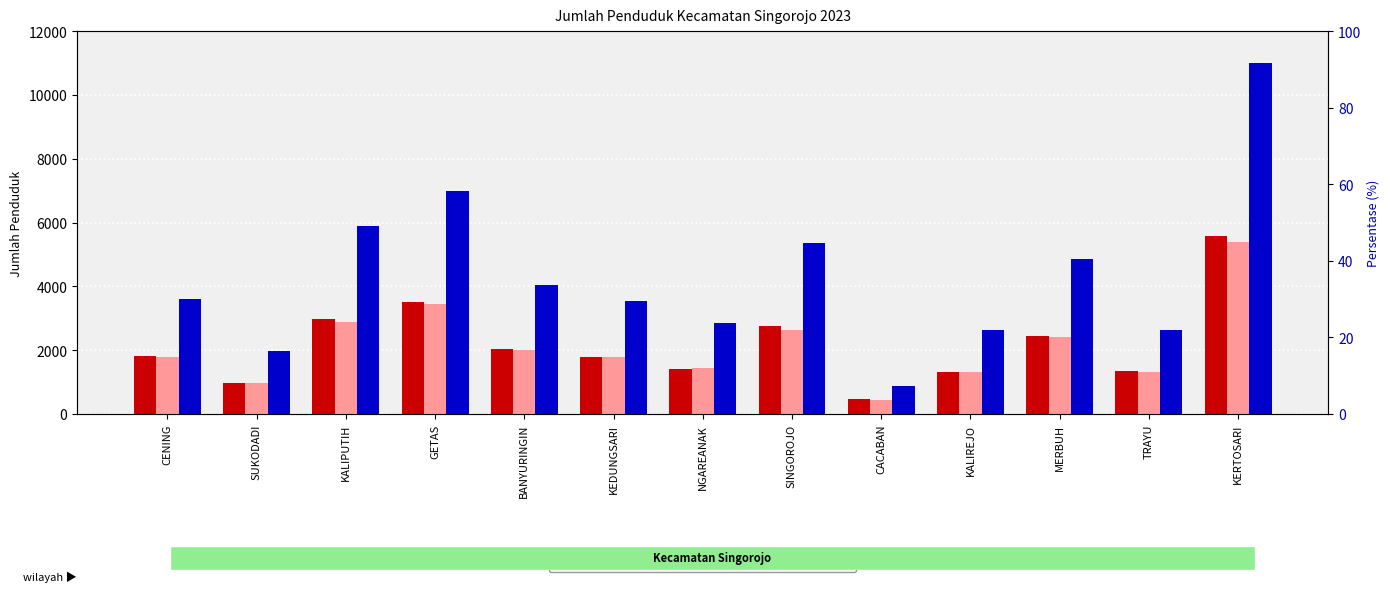

What is the approximate value of PEREMPUAN at TRAYU?

1309